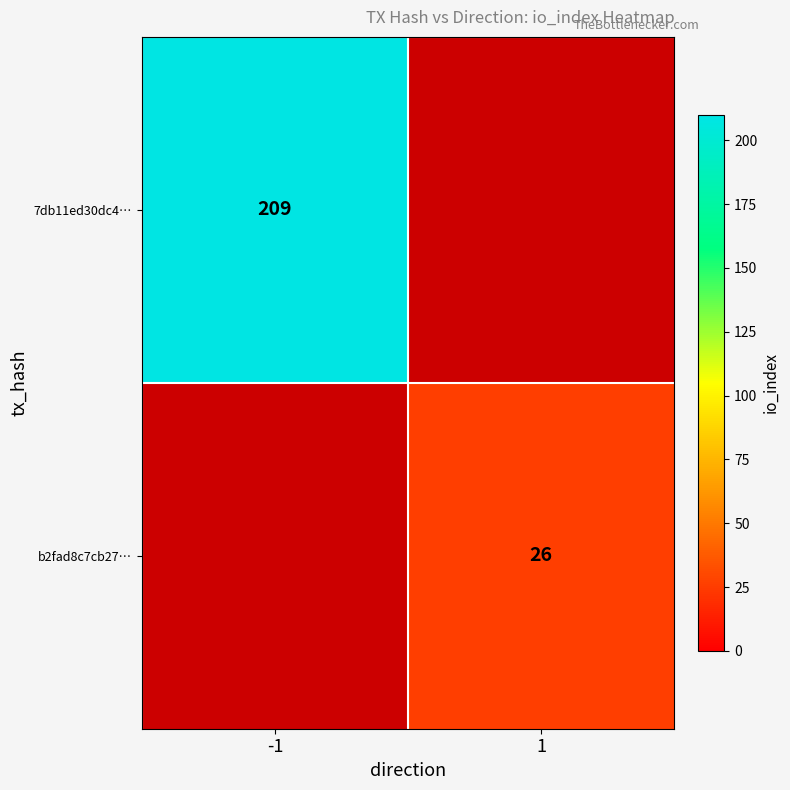

The value of b2fad8c7cb27… at 1 is 26. True or false?

True